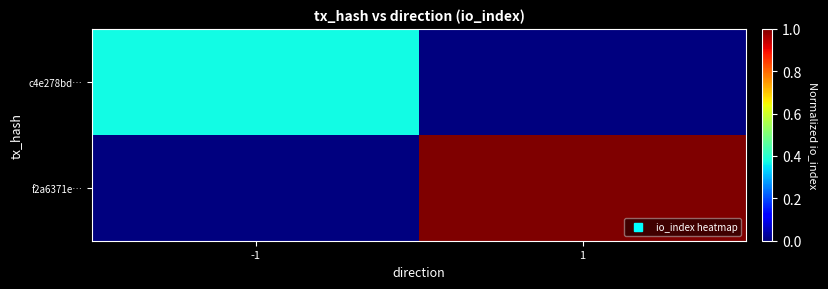

Which series has the largest range (max minus min)?

f2a6371e…